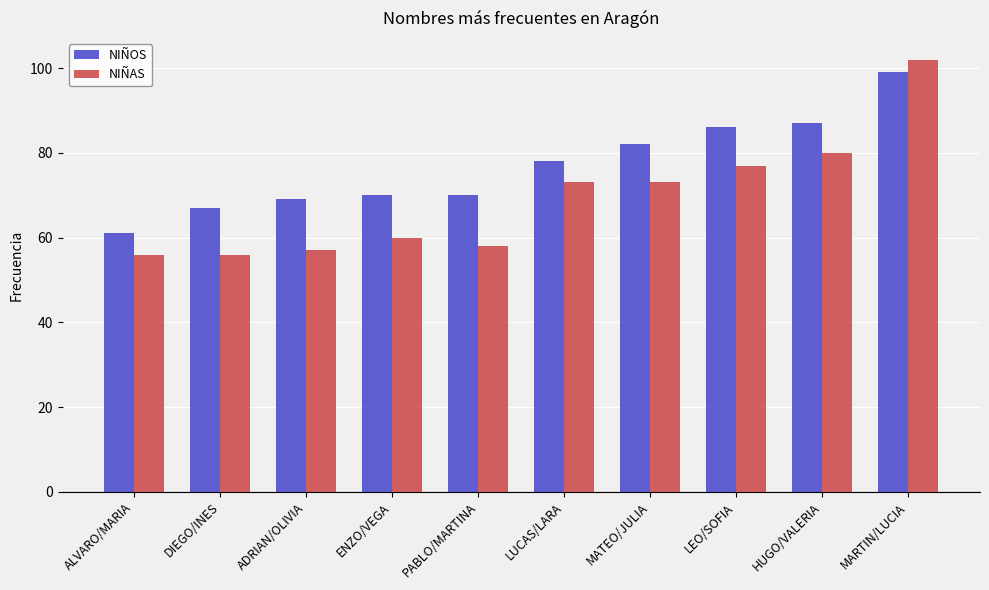

What is the difference between the maximum and second lowest values in the NIÑAS series?

46